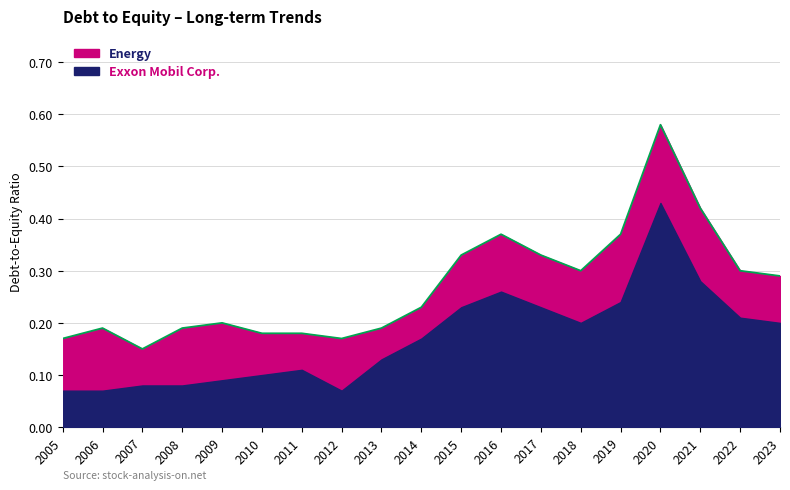

The chart shows a value of 0.2 at 2011. True or false?

False